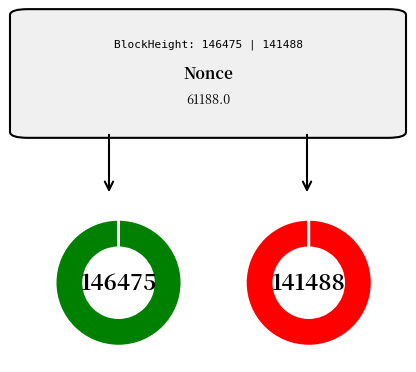

What percentage do 146475 and 141488 together represent?

100.0%